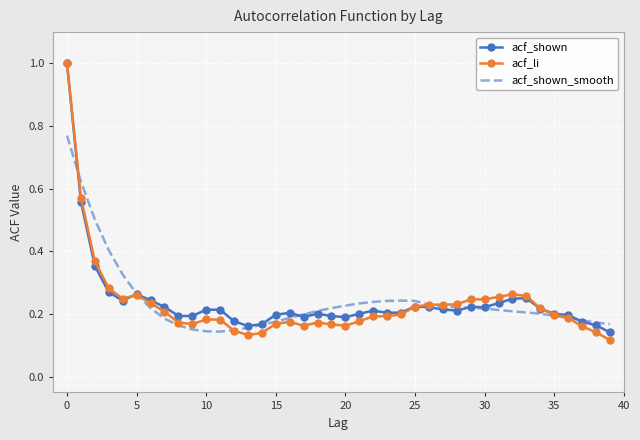

Which series has the widest spread of values?

acf_li